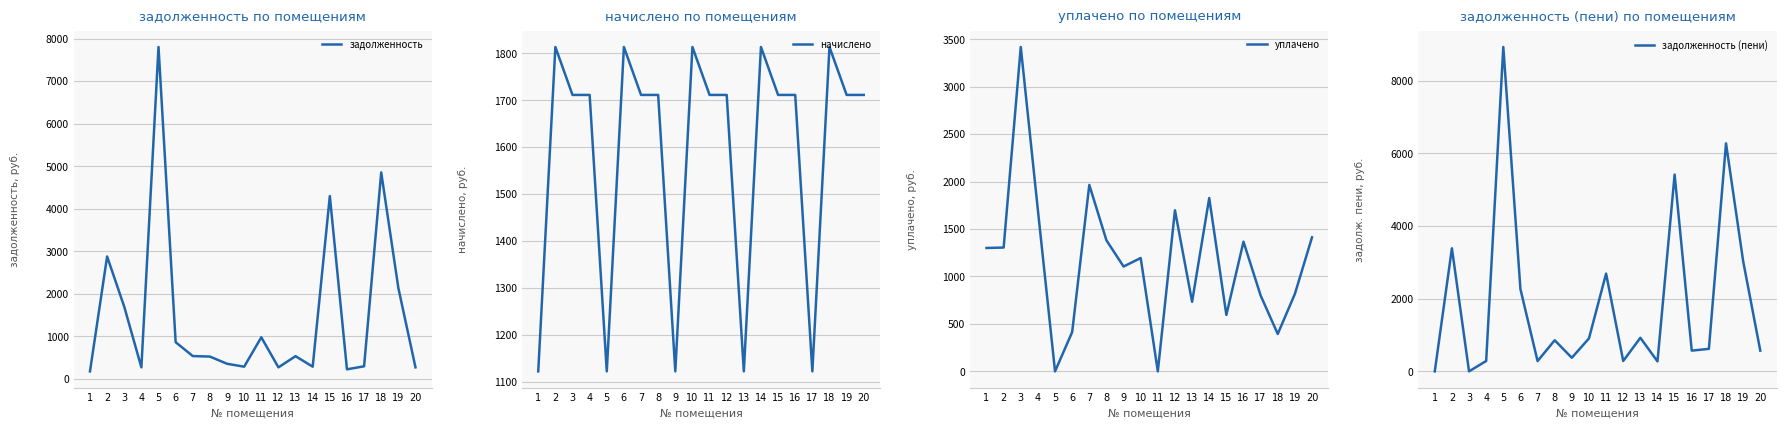

Where is the first local minimum for задолженность (пени)?

3